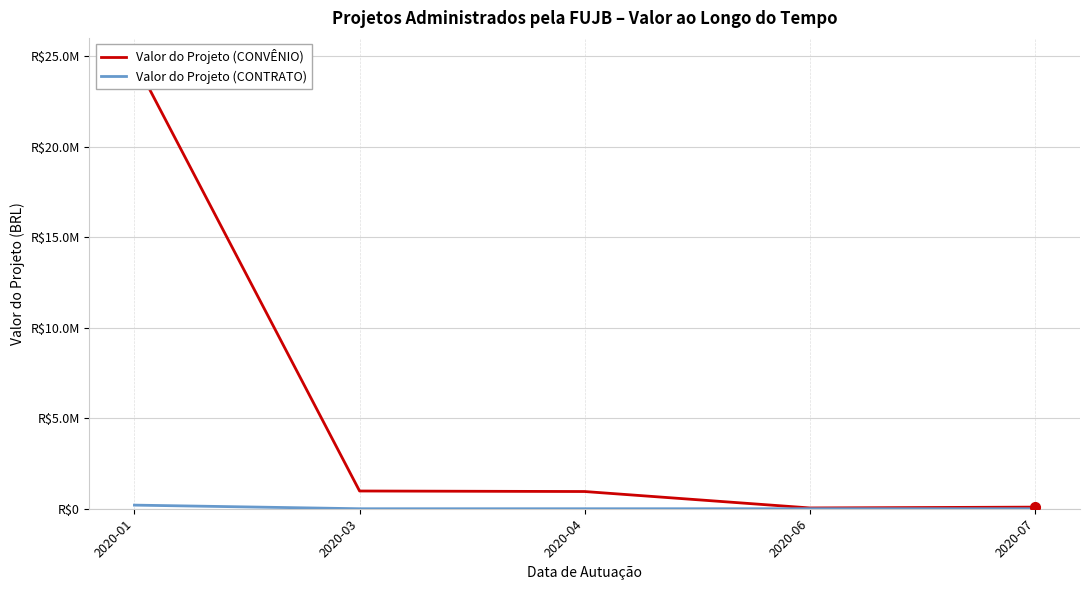

Reading right to left, transcribe all the data shown in this chart.

Valor do Projeto (CONVÊNIO): 89264.0	43860.0	951121.7	980000.0	24777015.0
Valor do Projeto (CONTRATO): 0.0	0.0	0.0	0.0	200000.0